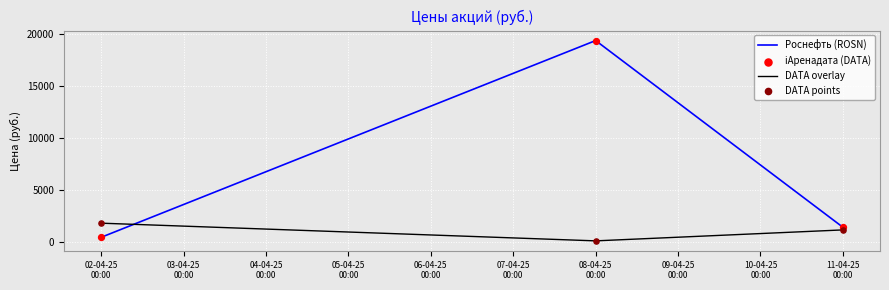

At which category is the sum across all series the highest?

08-04-25
00:00